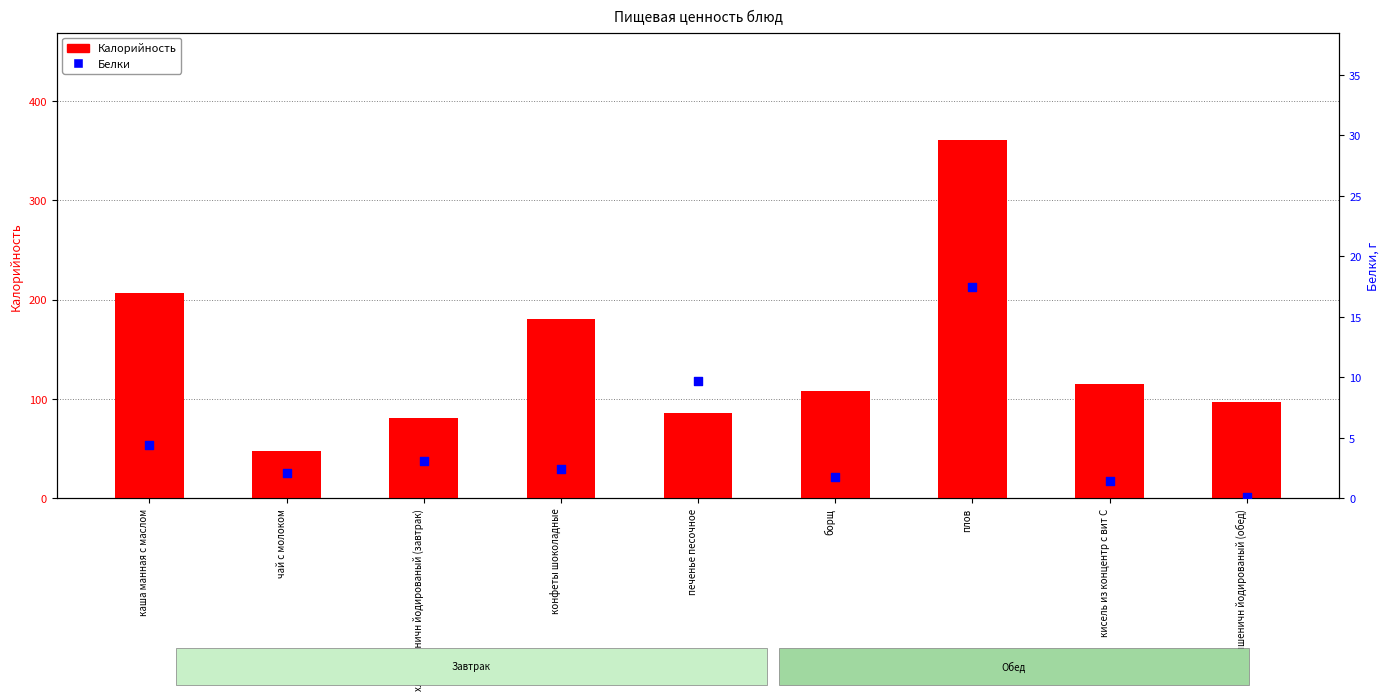

What is the total value across all series at кисель из концентр с вит С?

116.4